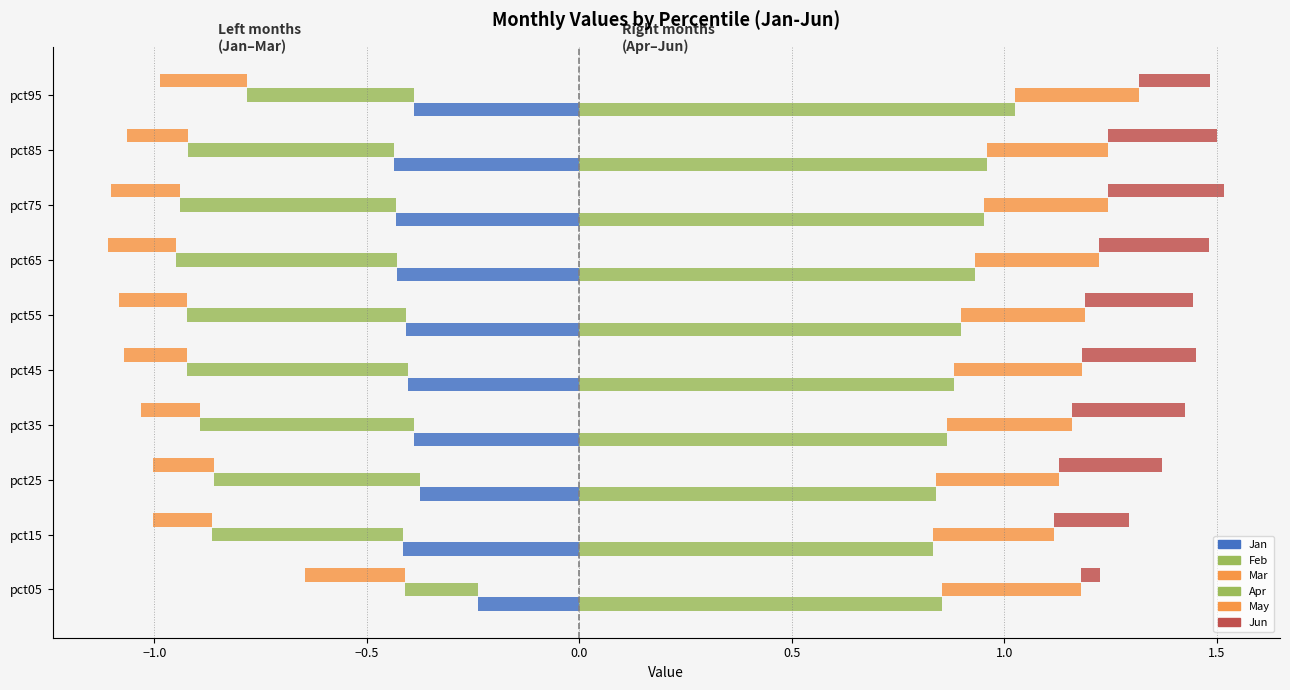

What are all the series names shown in the legend?

Jan (L), Feb (L), Mar (L), Apr (R), May (R), Jun (R)